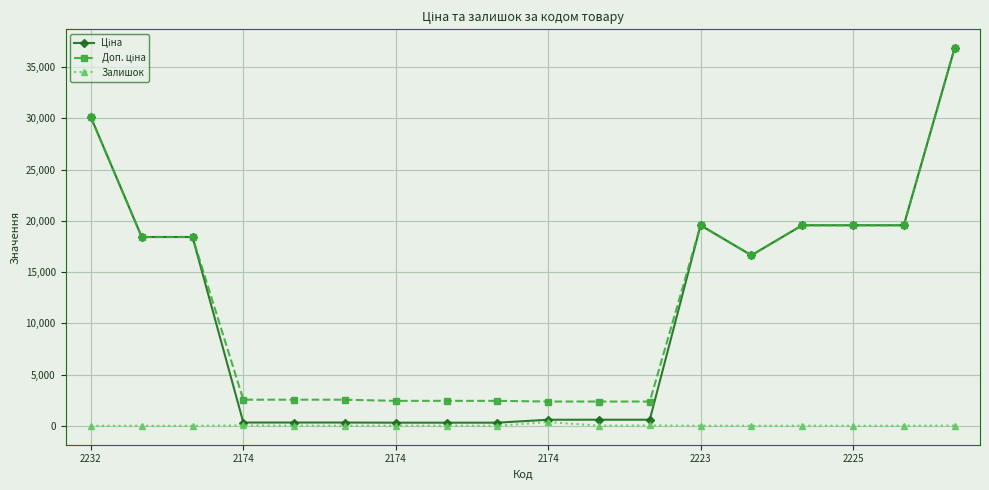

Does the chart have visible grid lines?

Yes